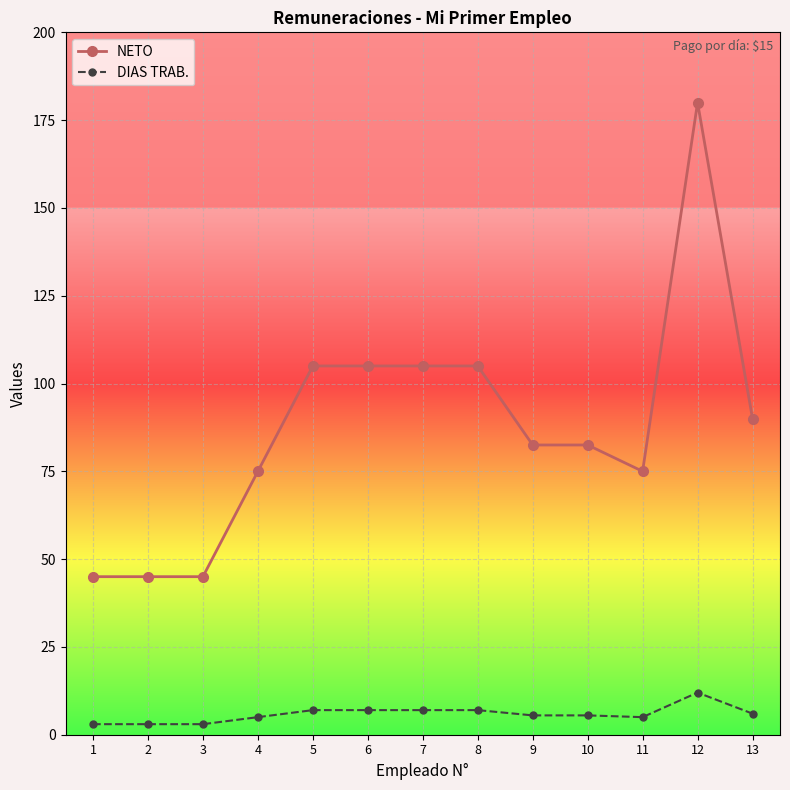

True or false: DIAS TRAB. and NETO intersect in this chart.

False